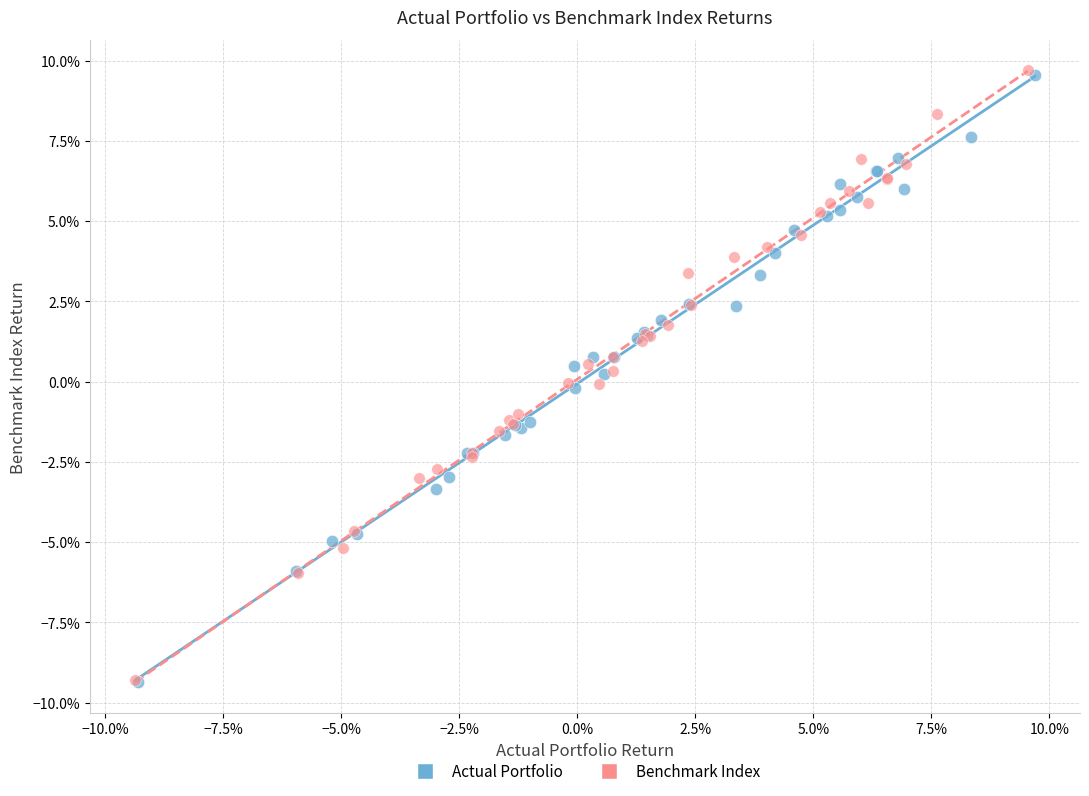

Which series has the widest spread of Y values?

Benchmark Index